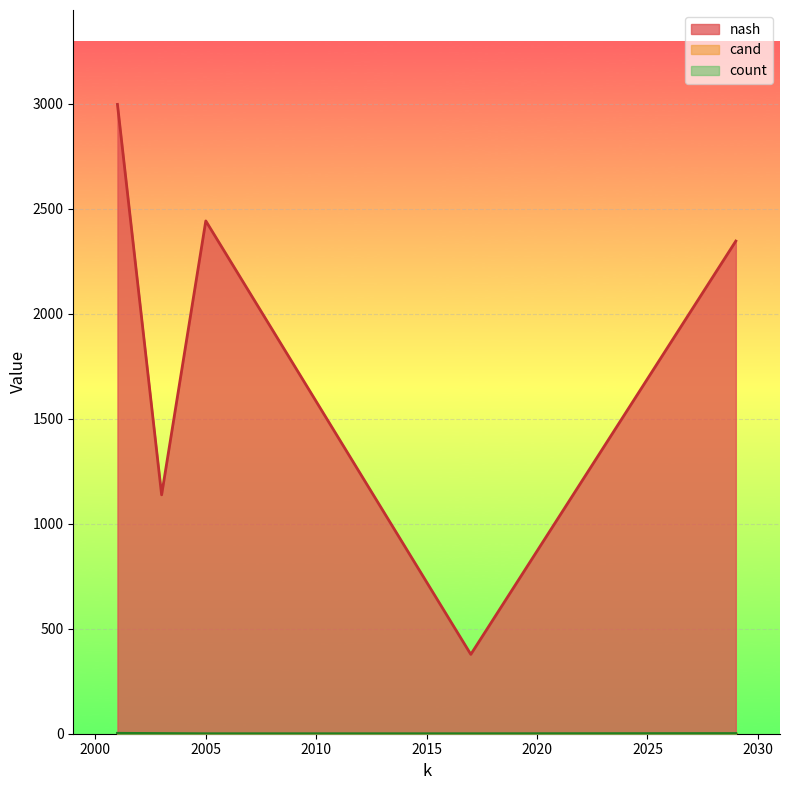

Which series has the widest spread of values?

nash